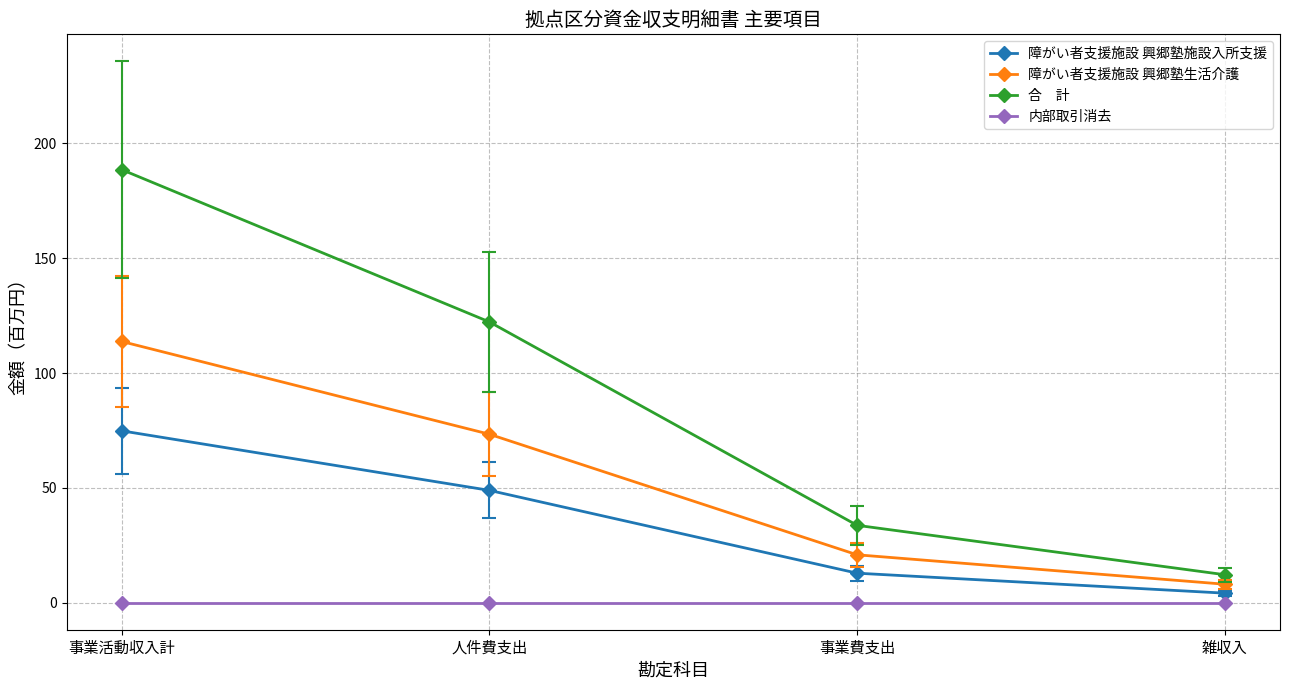

What is the greatest value displayed?

188.6